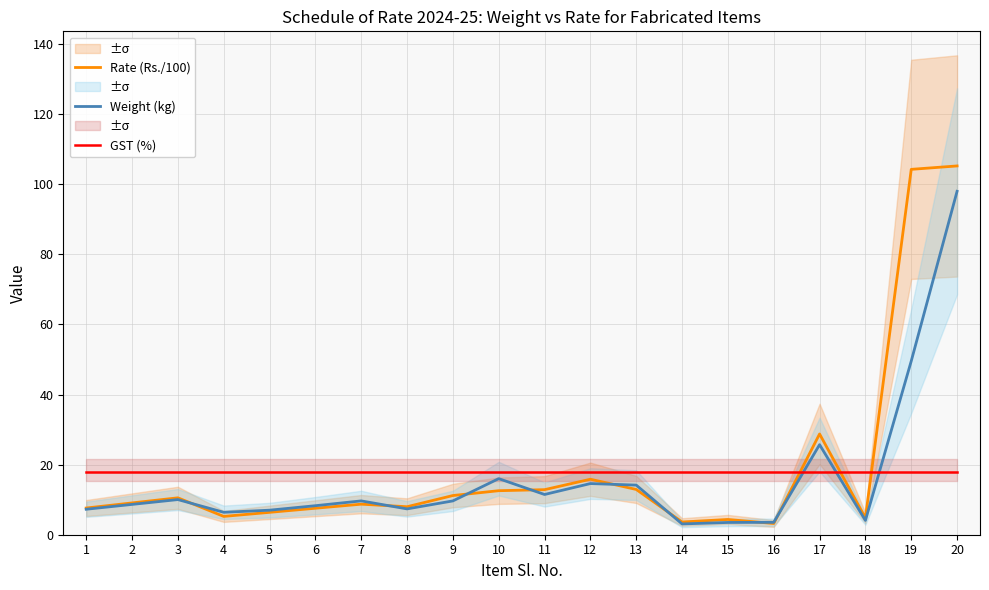

At how many categories does at least one series exceed 36?

2